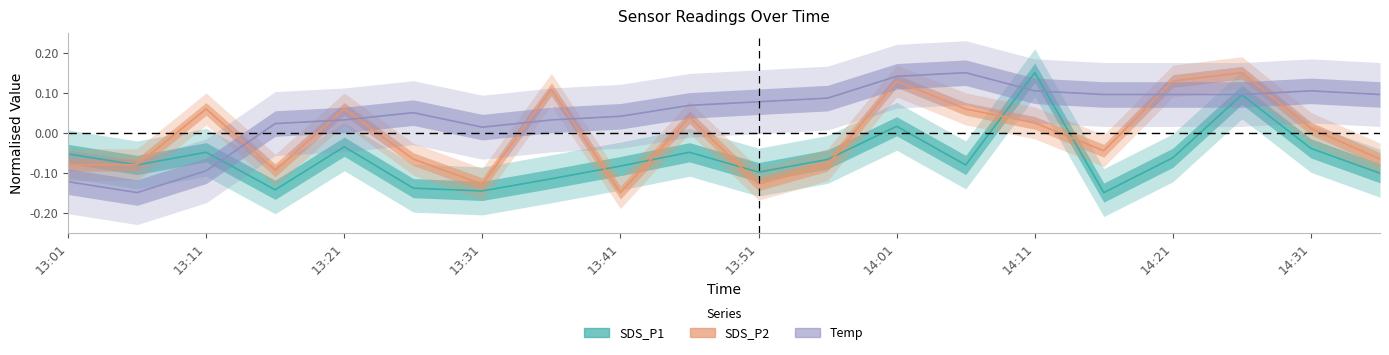

The SDS_P1 series shows -0.1 at 14:16. True or false?

True